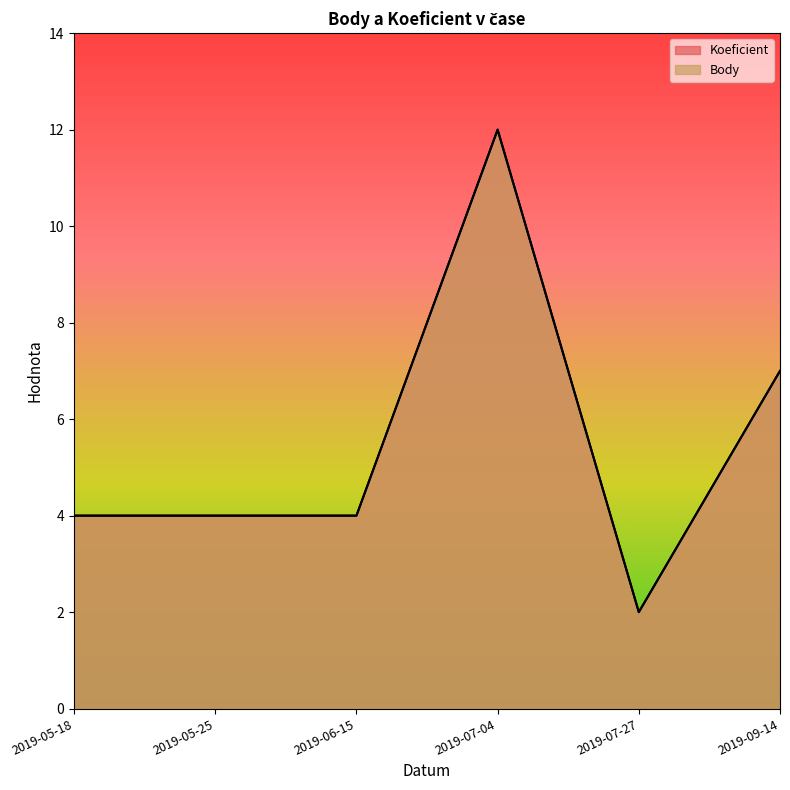

What is the label of the 6th point from the right?

2019-05-18